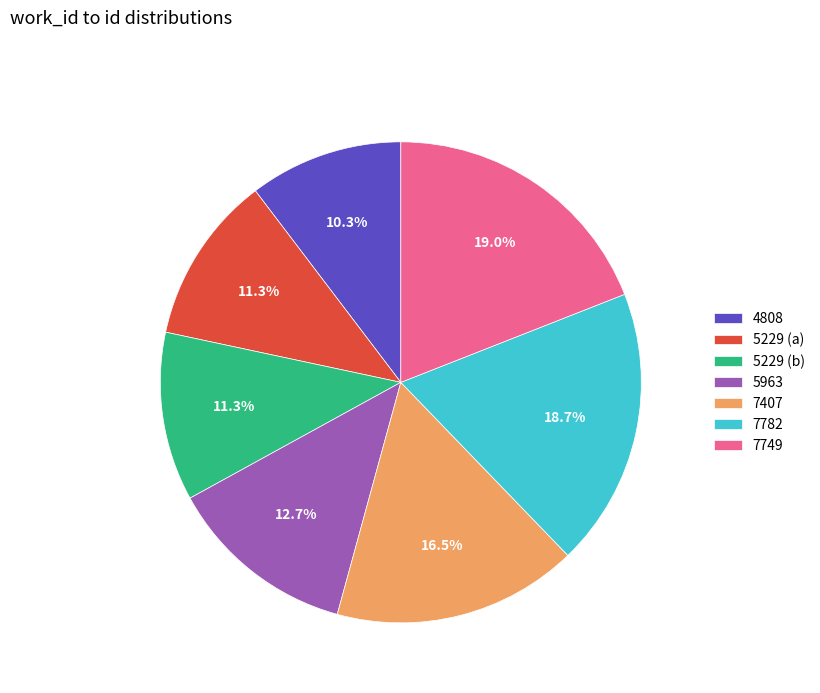

True or false: 5229 (a) accounts for 11% of the total.

True